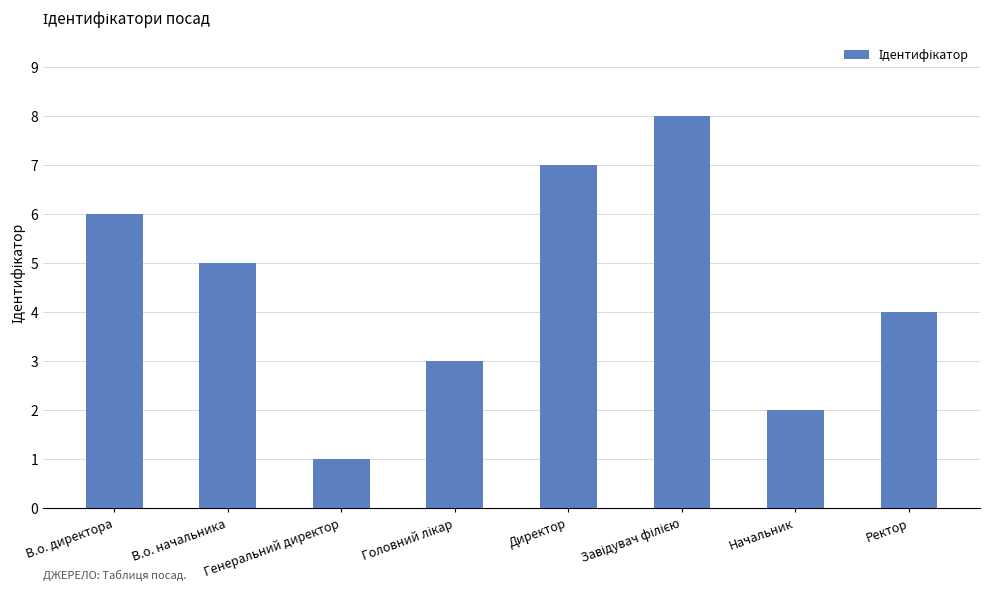

The value at Начальник is 3. True or false?

False